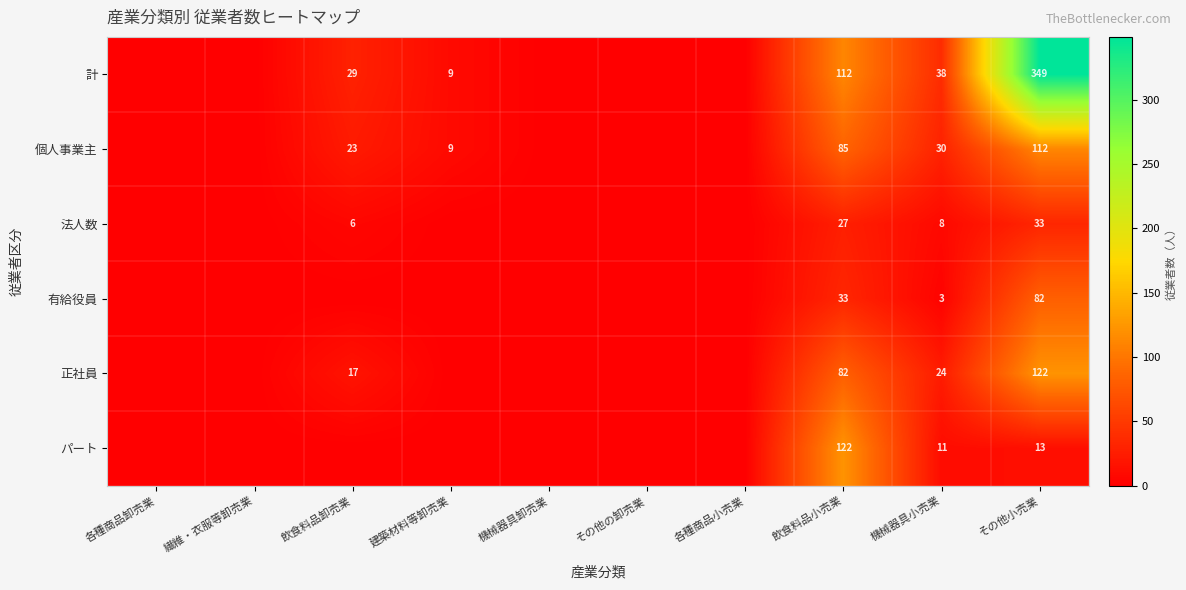

The 法人数 series shows 6 at 飲食料品卸売業. True or false?

True